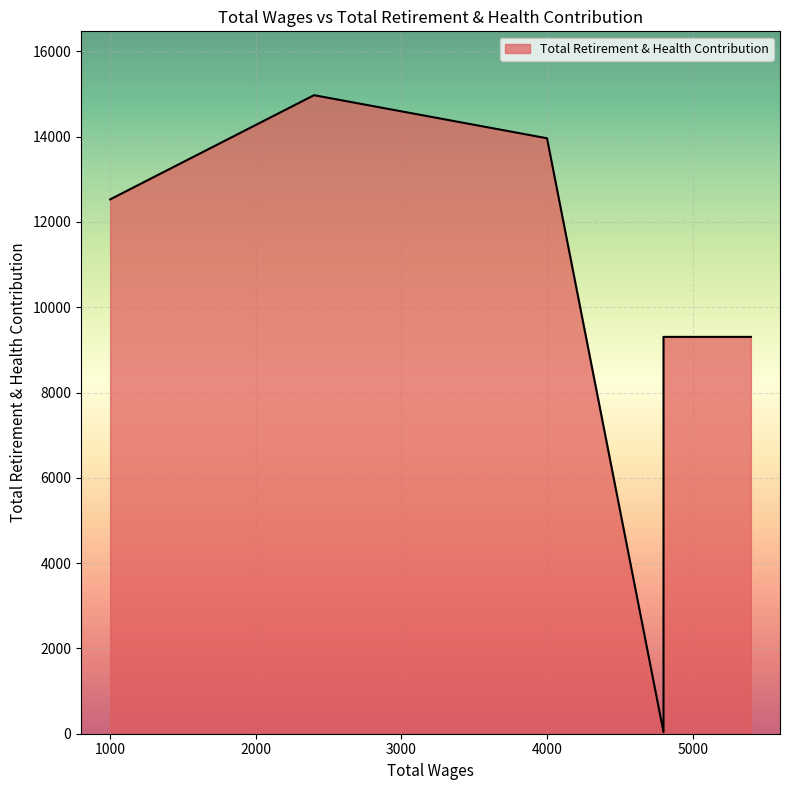

What is the change in value from 4800.0 to 4800.0?

+9267